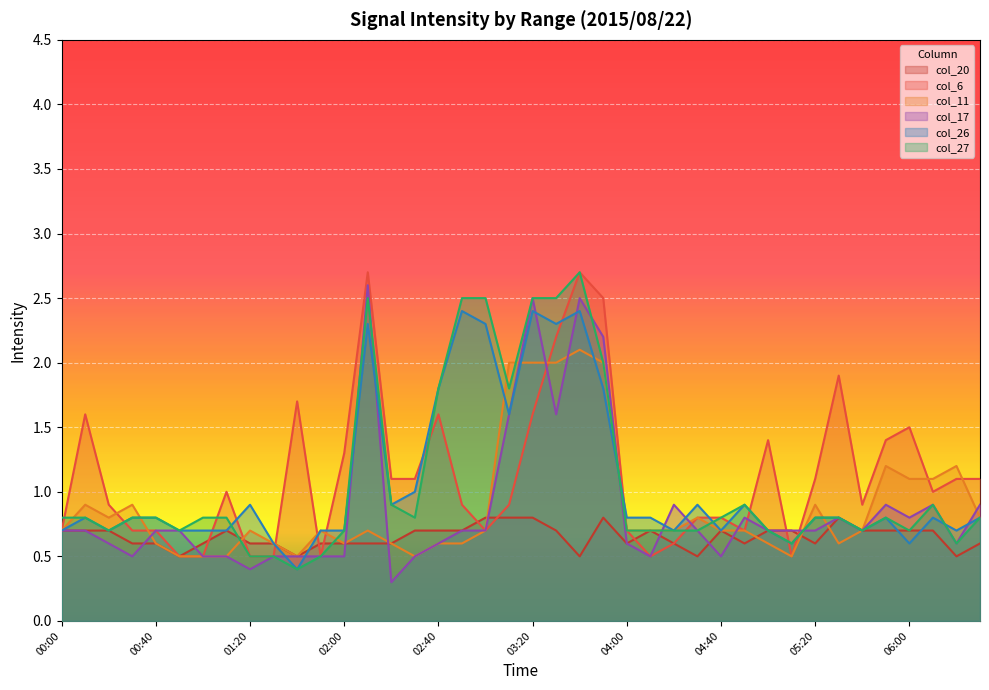

Is it true that col_6 equals 1.4 at 05:50?

True